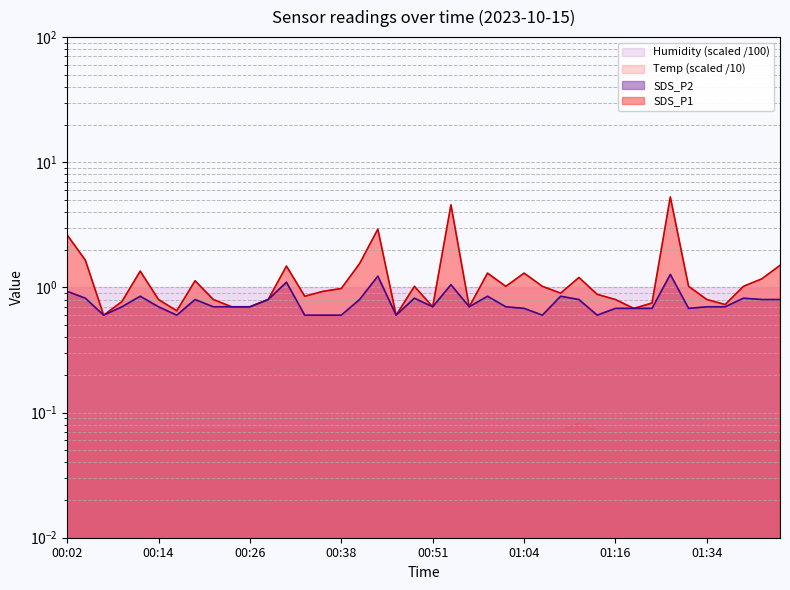

Reading left to right, transcribe all the data shown in this chart.

SDS_P1: 2.6	1.6	0.6	0.8	1.4	0.8	0.7	1.1	0.8	0.7	0.7	0.8	1.5	0.8	0.9	1.0	1.6	2.9	0.6	1.0	0.7	4.6	0.7	1.3	1.0	1.3	1.0	0.9	1.2	0.9	0.8	0.7	0.8	5.3	1.0	0.8	0.7	1.0	1.2	1.5
SDS_P2: 0.9	0.8	0.6	0.7	0.8	0.7	0.6	0.8	0.7	0.7	0.7	0.8	1.1	0.6	0.6	0.6	0.8	1.2	0.6	0.8	0.7	1.1	0.7	0.8	0.7	0.7	0.6	0.8	0.8	0.6	0.7	0.7	0.7	1.3	0.7	0.7	0.7	0.8	0.8	0.8